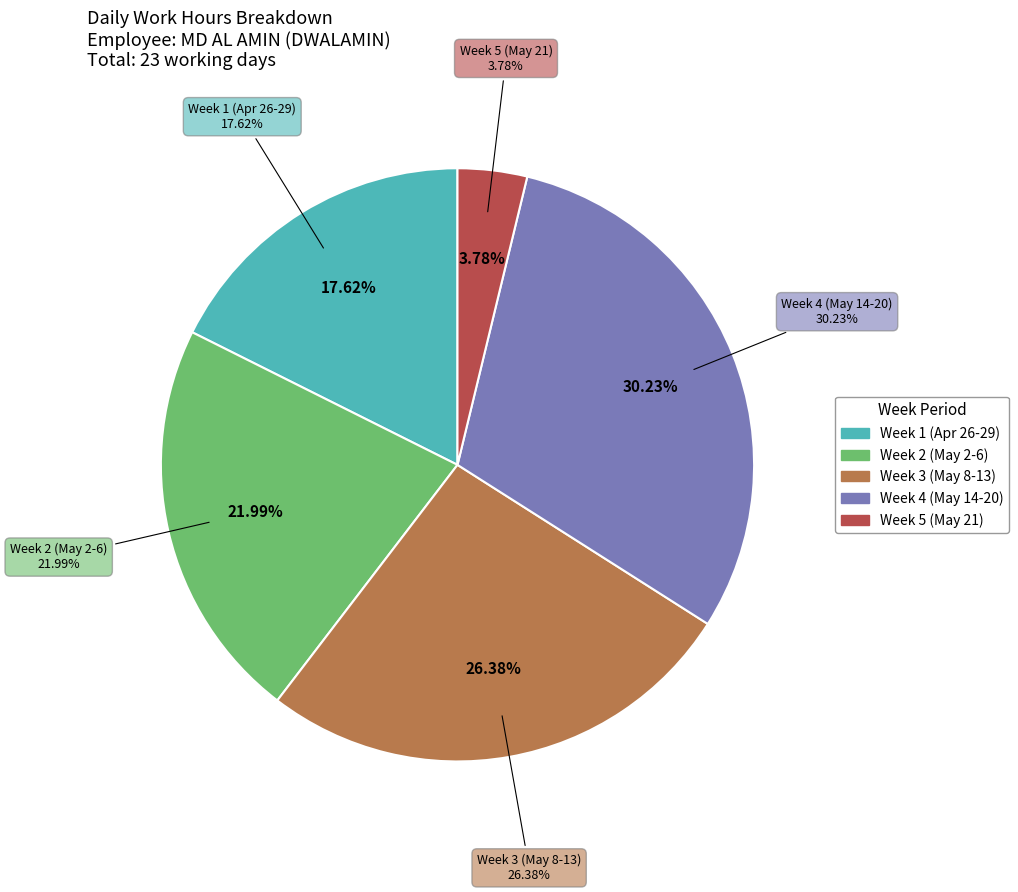

Does 26-Wed represent more than half of the total?

No